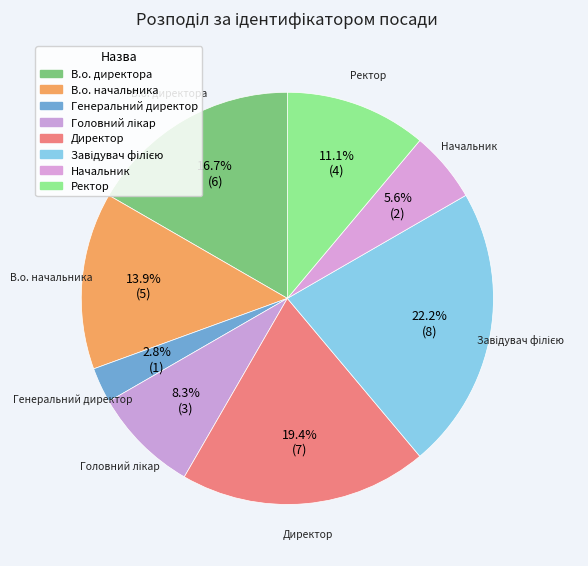

Count the number of slices in the pie.

8